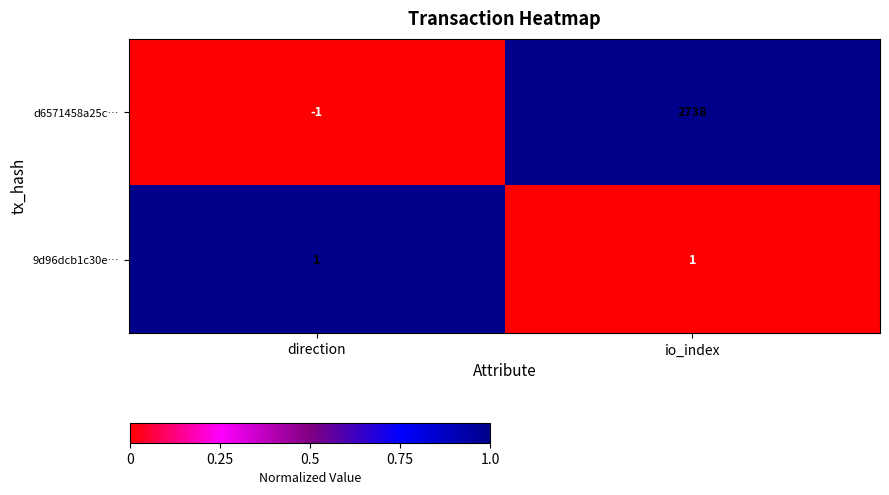

Is it true that 9d96dcb1c30e… equals 1 at direction?

True